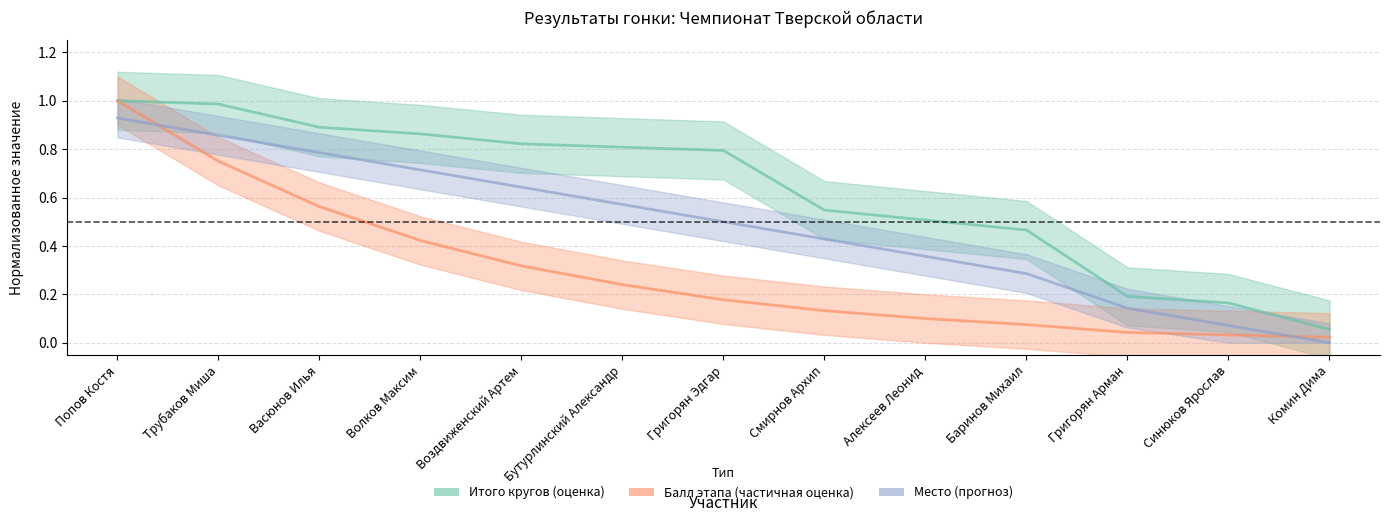

What position from the right is Баринов Михаил?

4